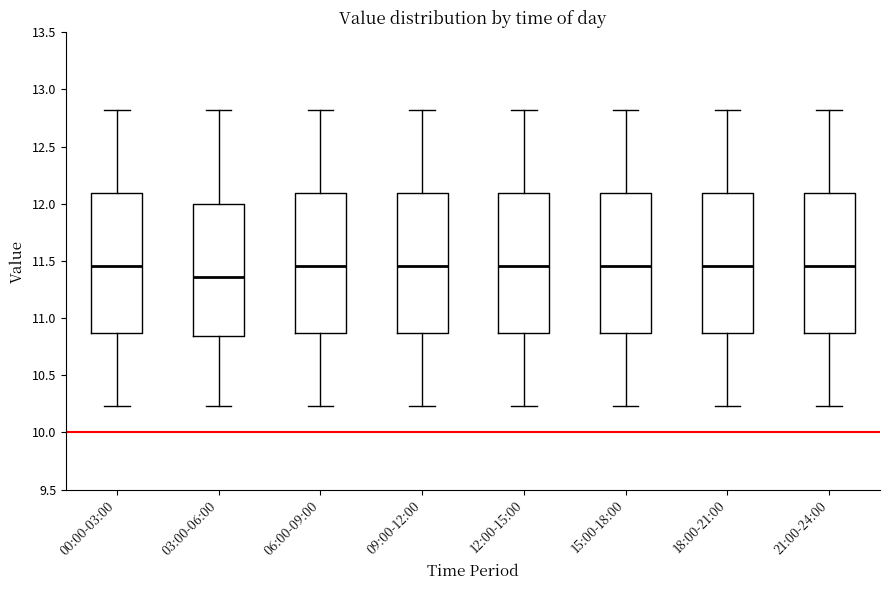

Where does the upper whisker of the box for 06:00-09:00 end on the y-axis? The values are not printed on the chart, so give them approximately, as read against the axis.

12.80